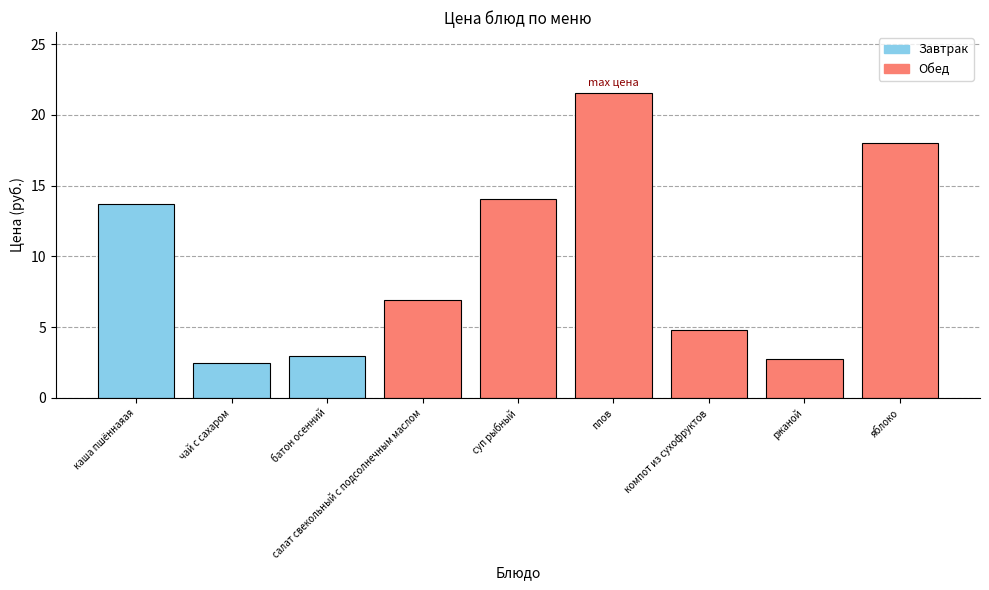

Count the number of data series in this chart.

1